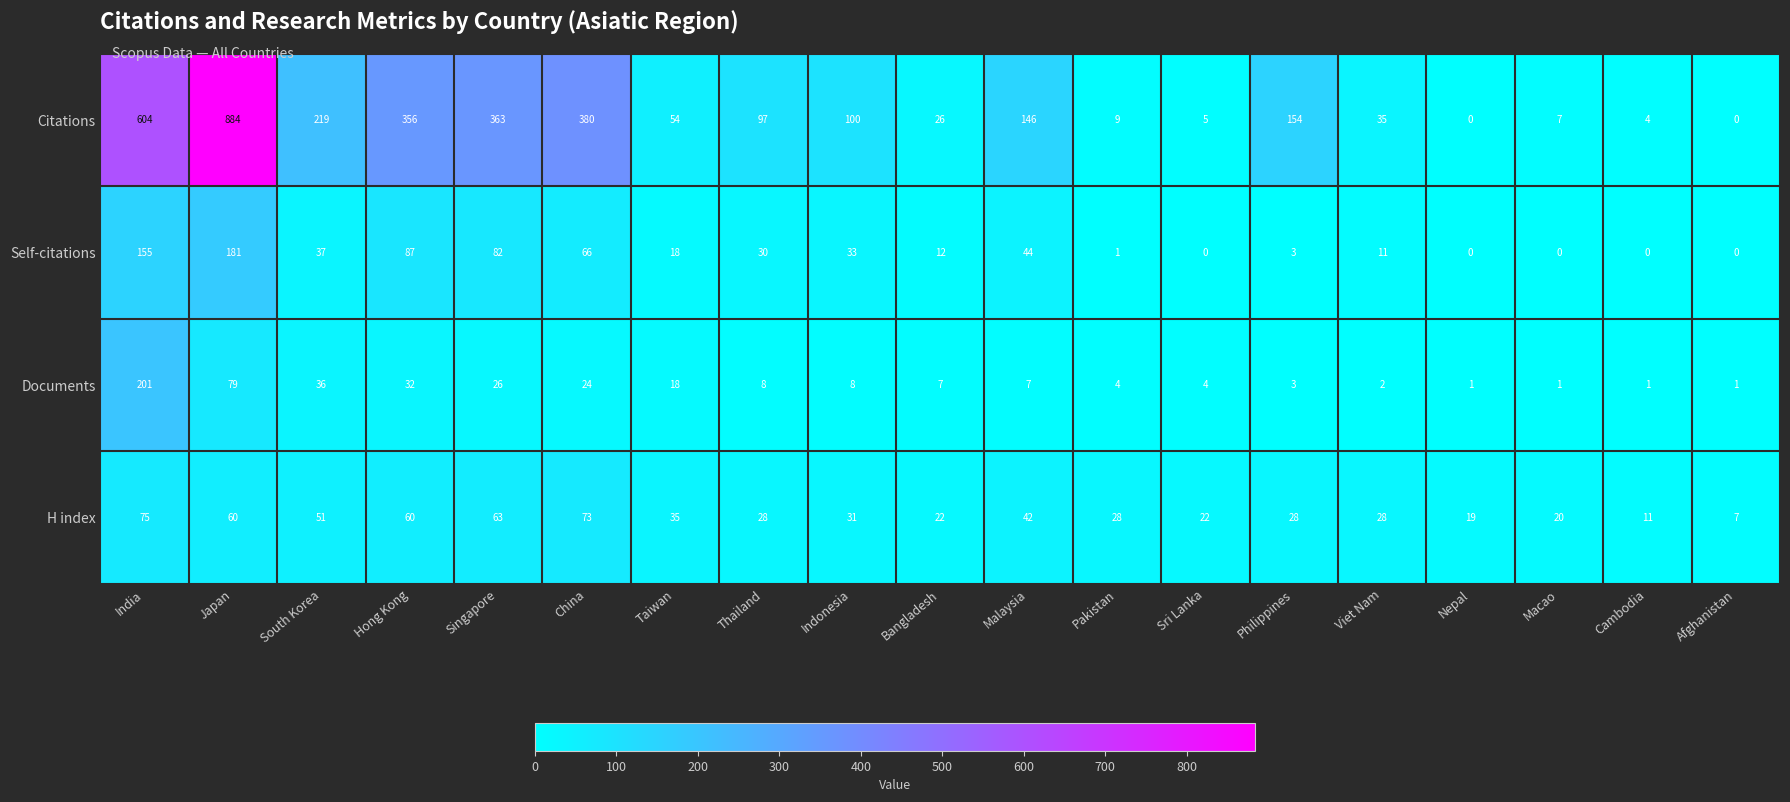

At how many categories does at least one series exceed 243?

5